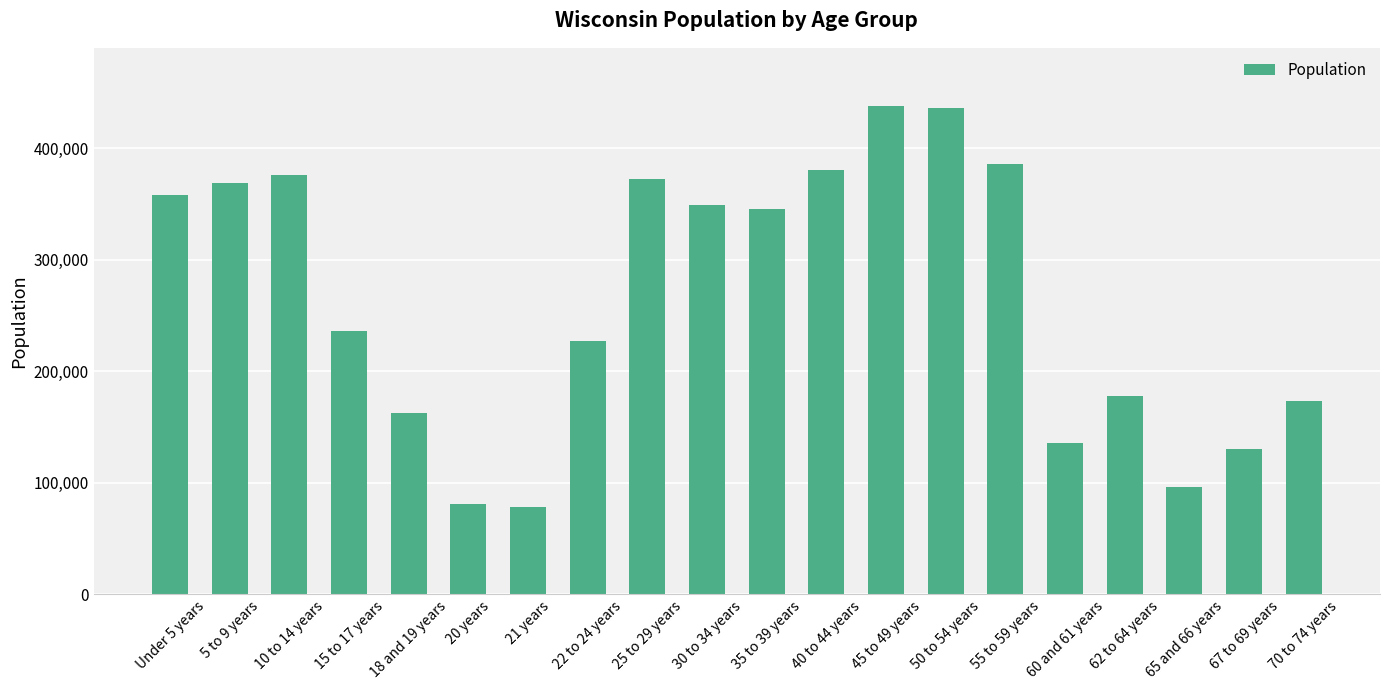

What position from the right is 50 to 54 years?

7